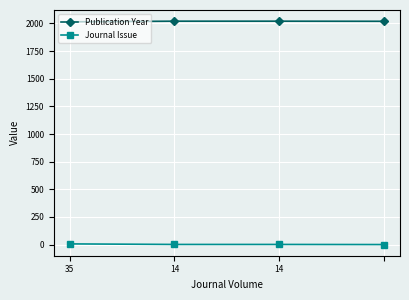

True or false: Publication Year has more than 2 points higher than both neighbors.

False